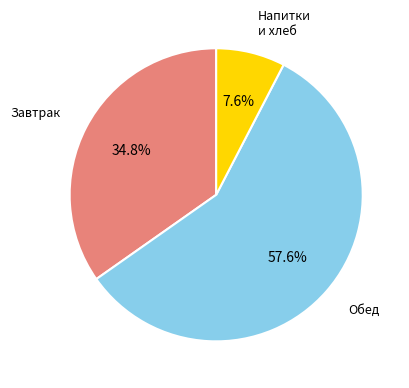

Is there any slice that represents more than half of the pie?

Yes